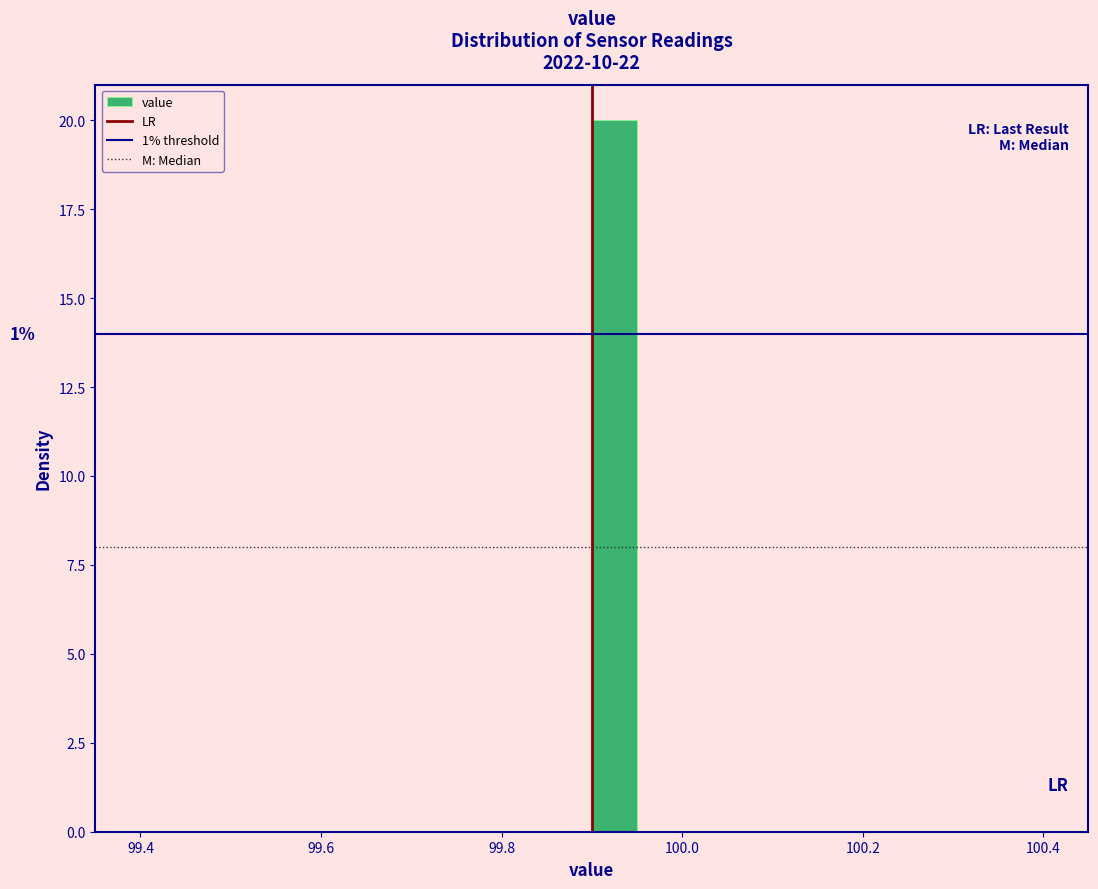

Read against the x-axis, roughly where is the centre of the tallest bar?

99.92